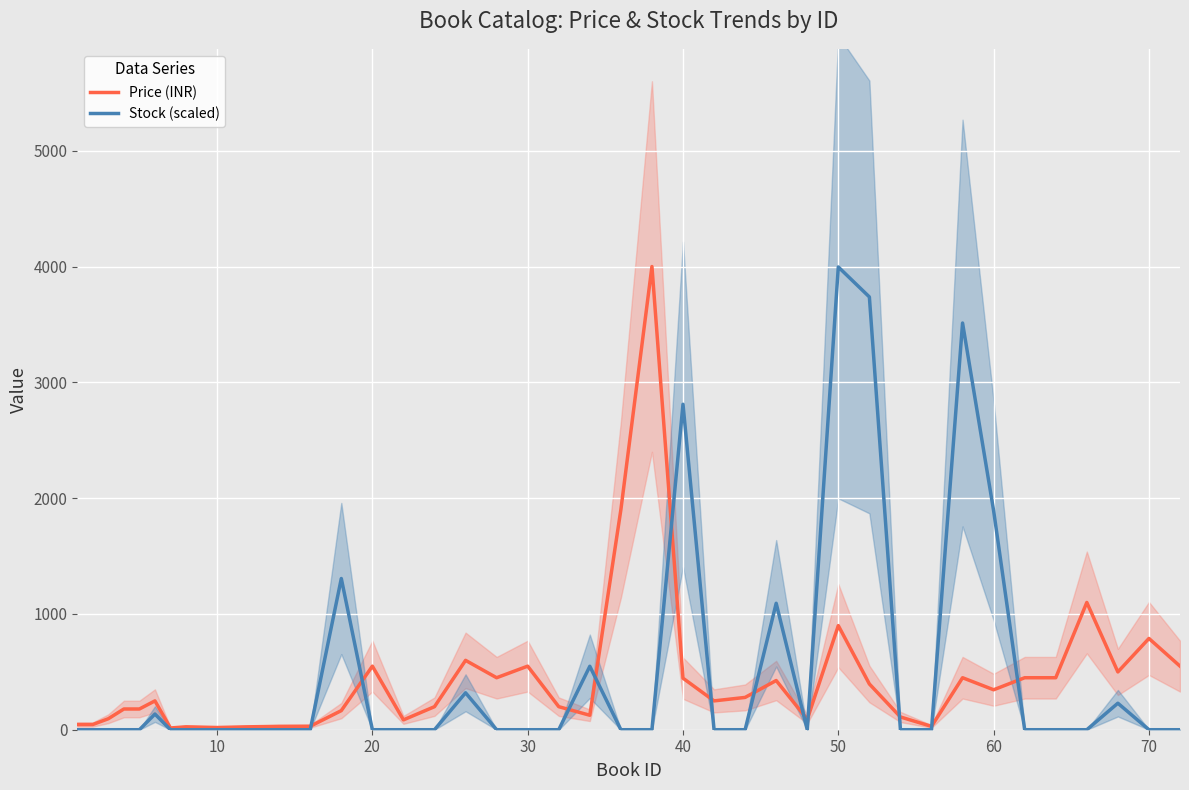

List the series in order of their overall mean, lowest first.

Price (INR), Stock (scaled)